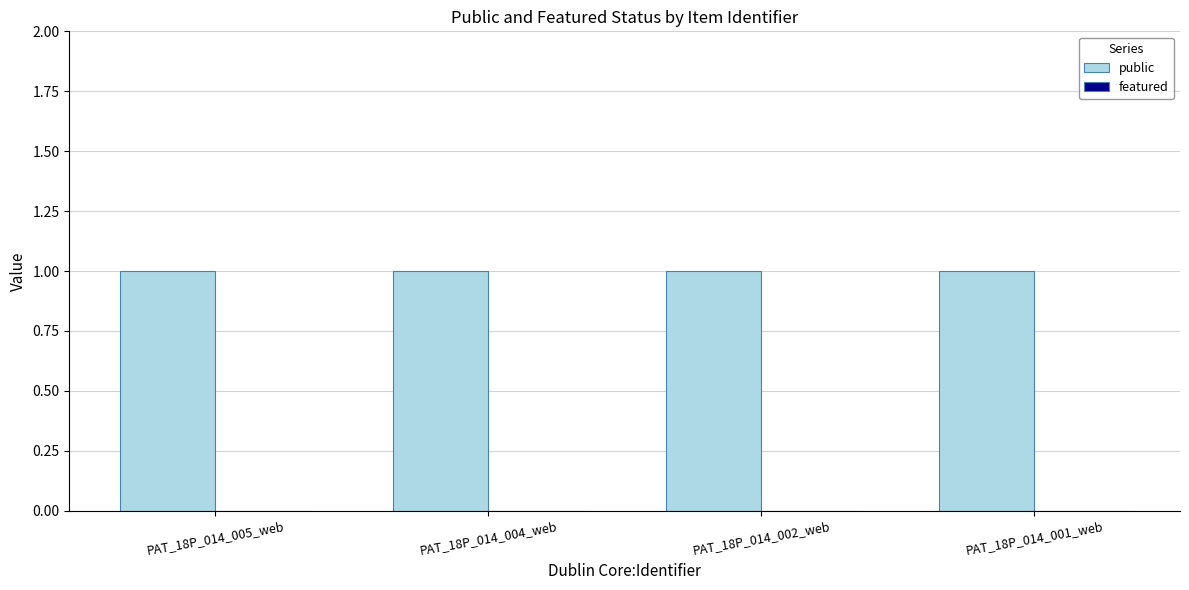

The public series shows 2 at PAT_18P_014_005_web. True or false?

False